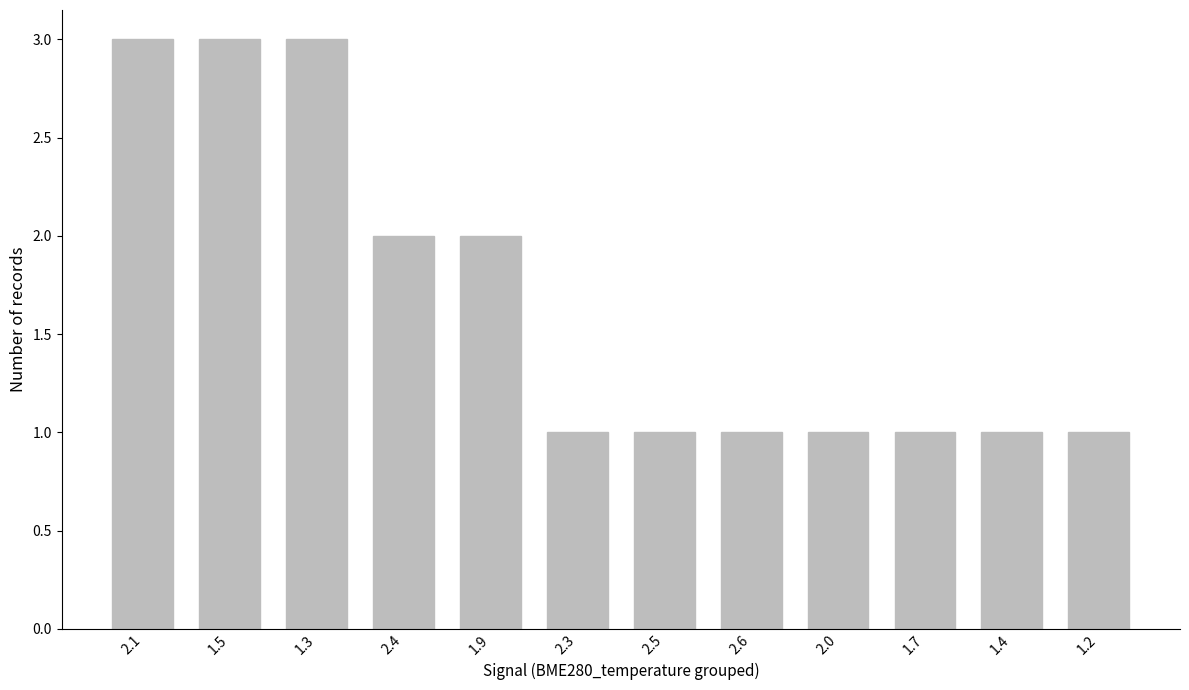

What is the minimum value shown in the chart?

1